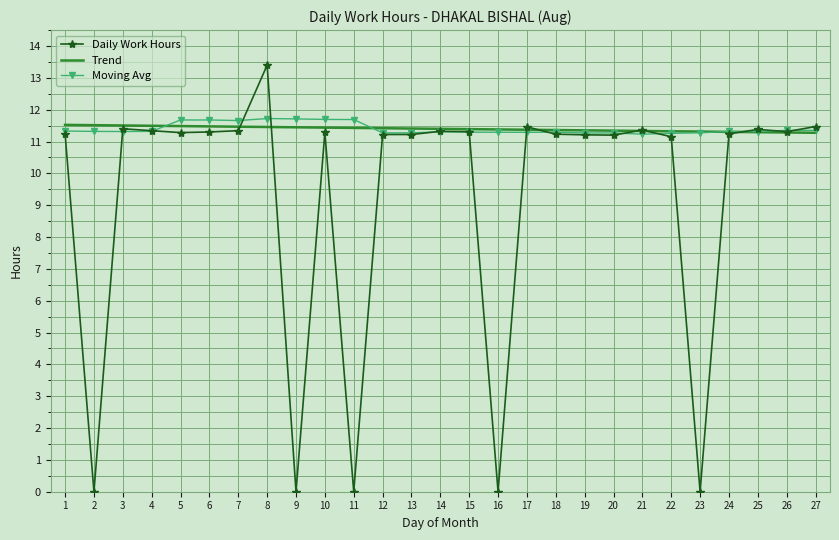

What is the total value across all series at 2?

22.8